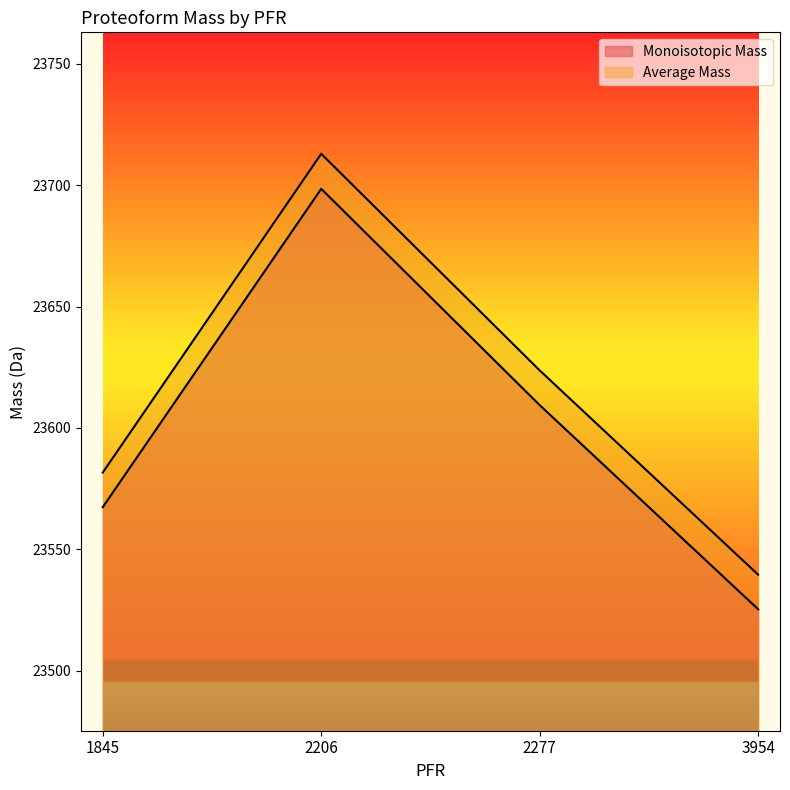

At which category does Monoisotopic Mass reach its first local peak?

2206